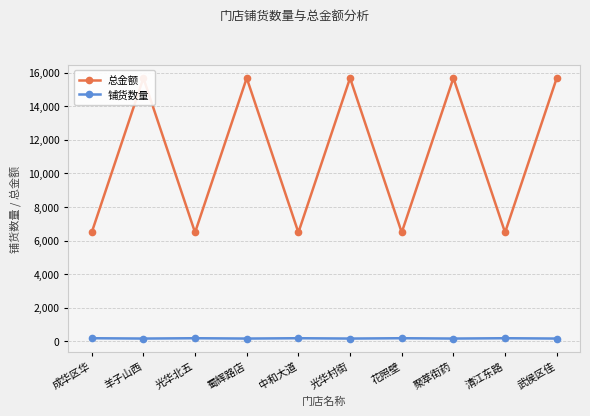

At which category does the chart reach its minimum across all series?

羊子山西